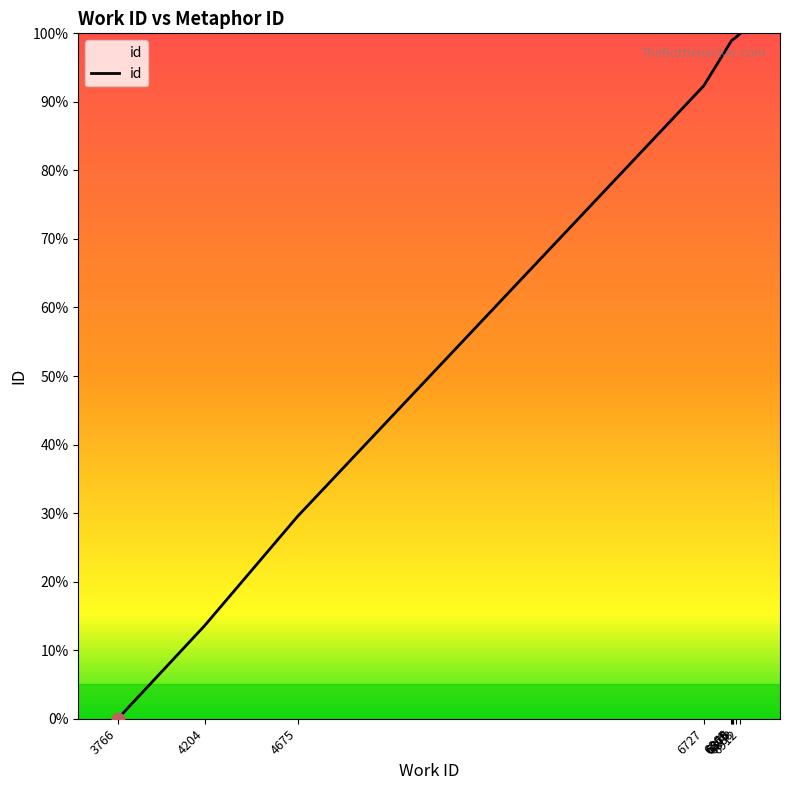

Between 4675 and 3766, which is larger?

4675